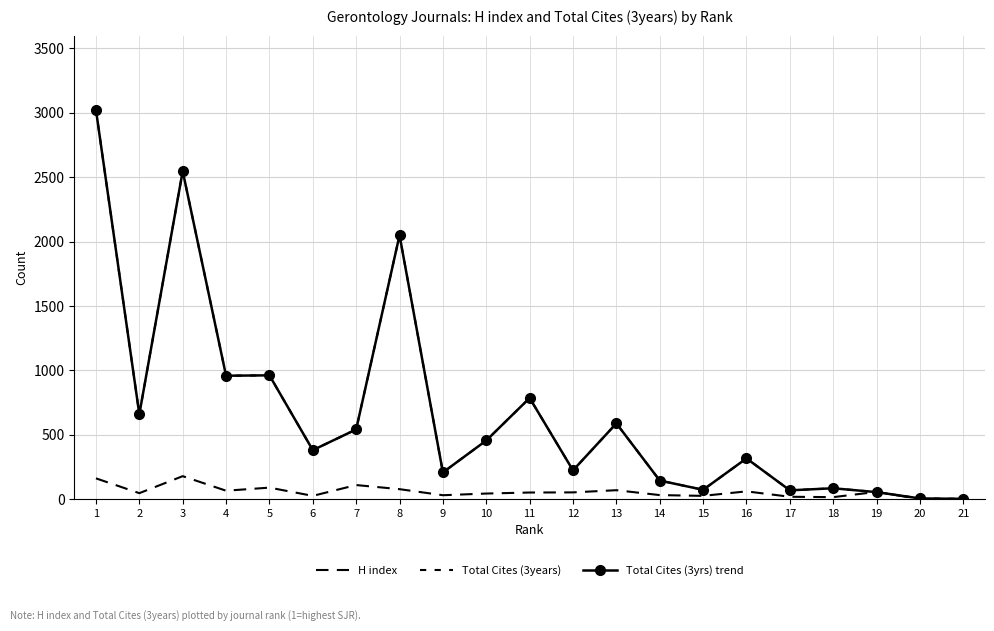

How many series are shown in this chart?

3